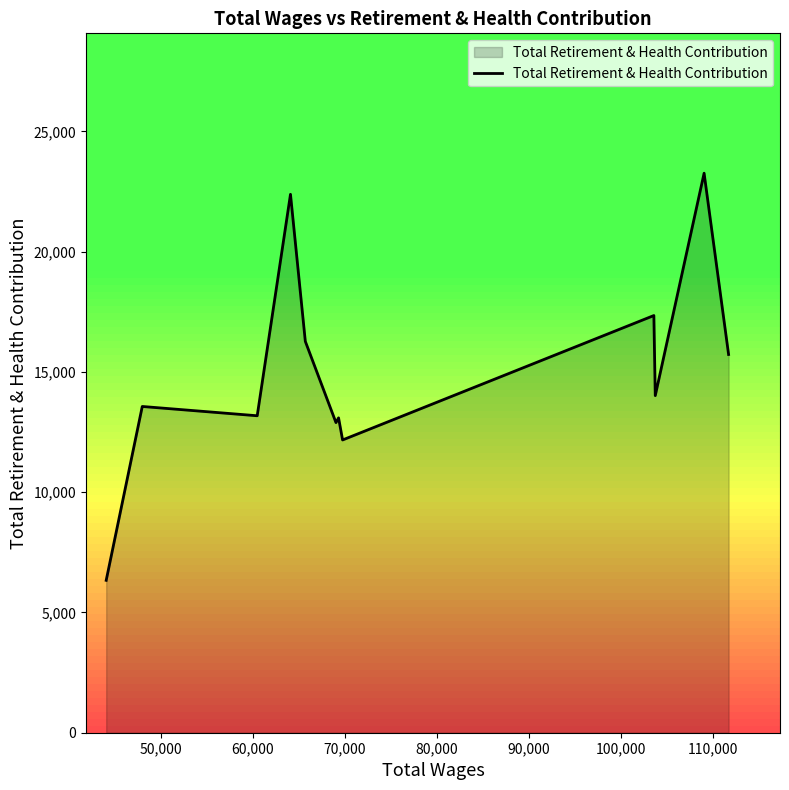

What is the sum of all values?

180236